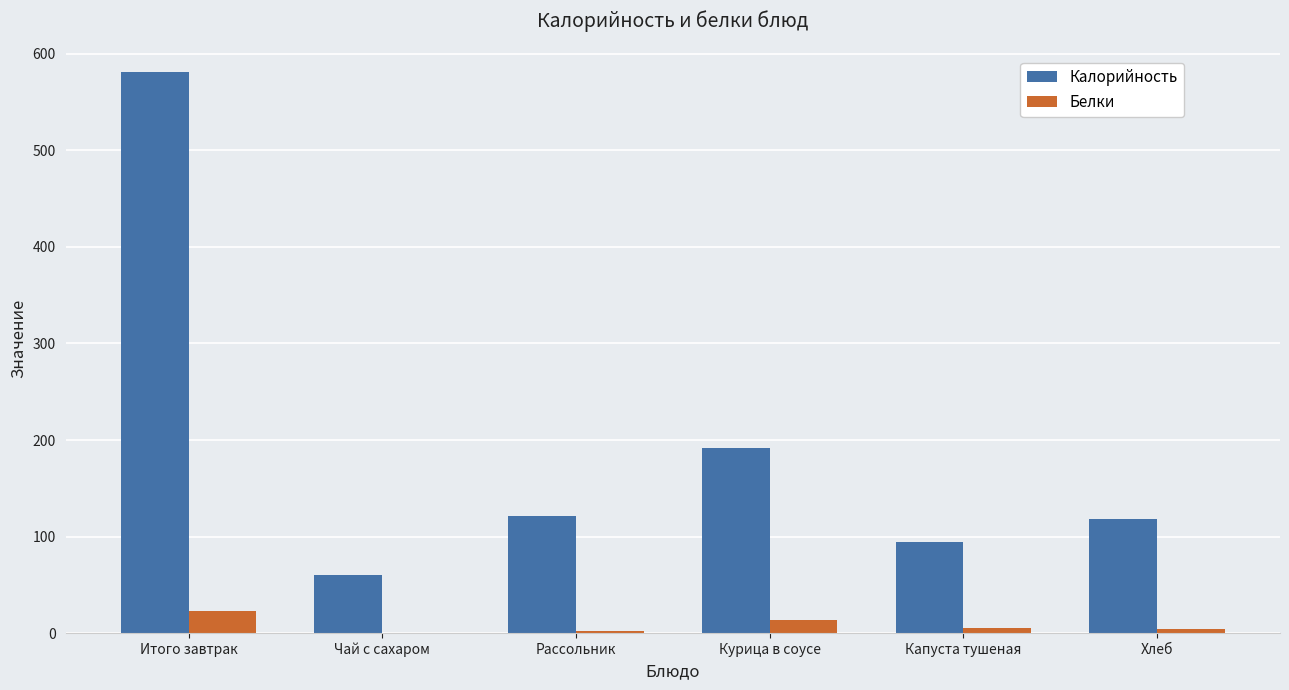

The Калорийность series shows 192.0 at Курица в соусе. True or false?

True